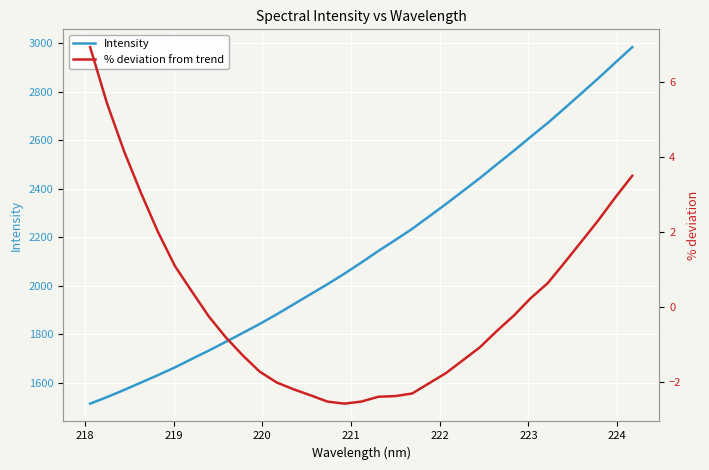

What is the greatest value displayed?

2984.4